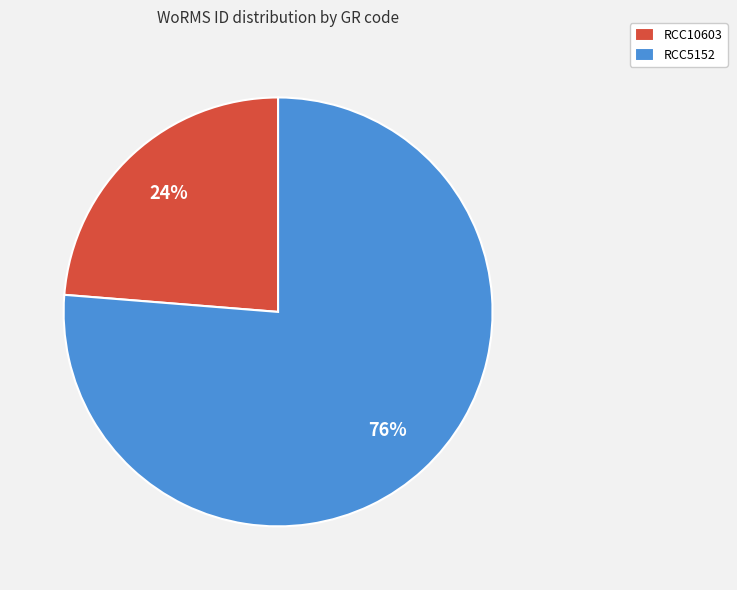

To the nearest percent, what percentage of the pie is RCC10603?

24%